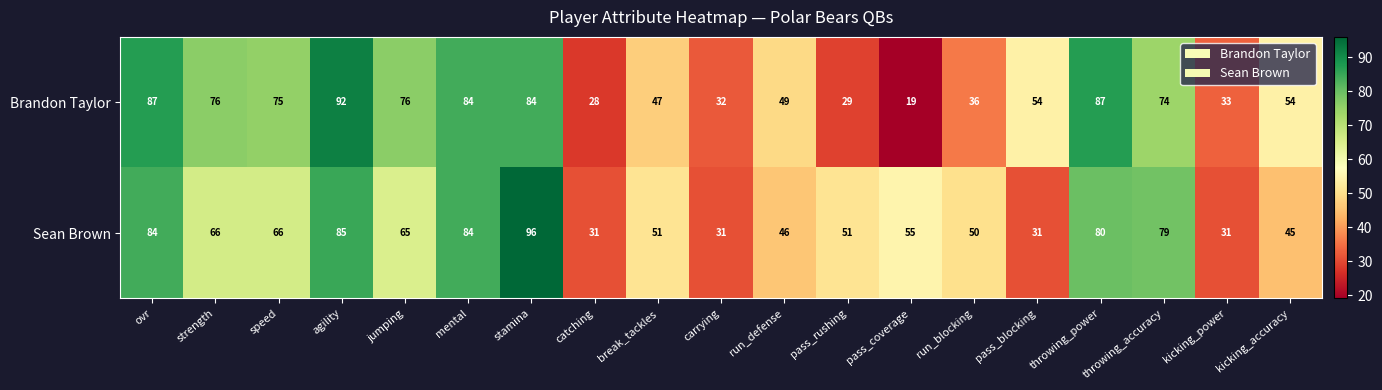

What is the minimum value shown in the chart?

19